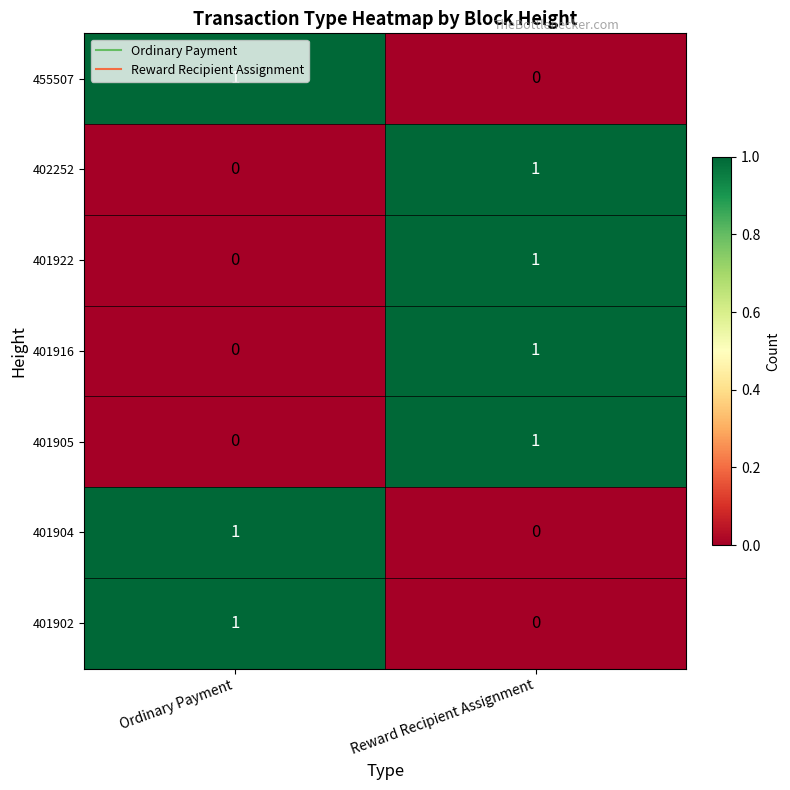

Is it true that 401922 equals -1 at Ordinary Payment?

False